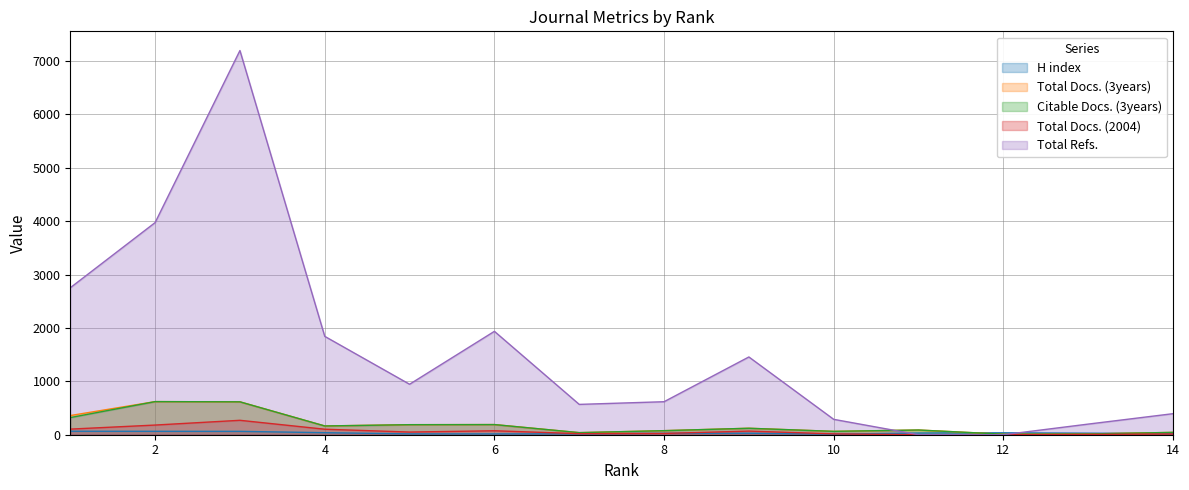

How many lines are shown in the chart?

5